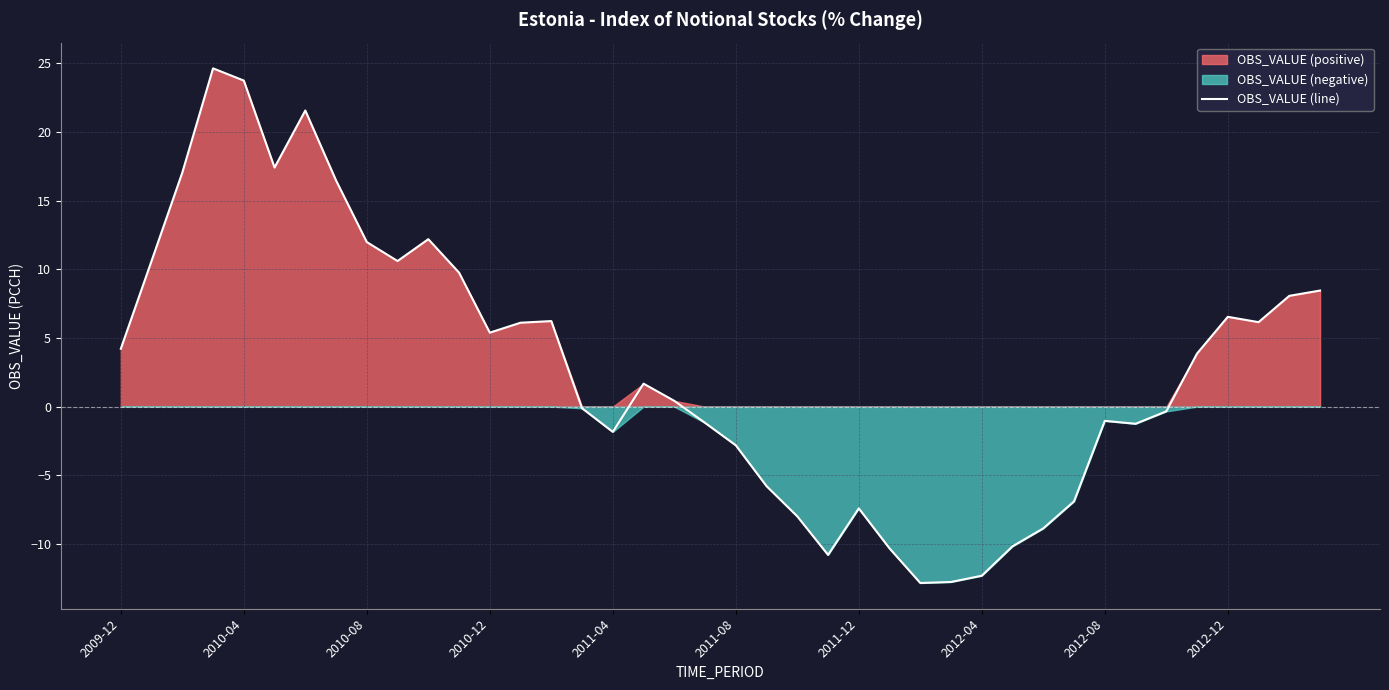

Reading left to right, extract all data points from this chart.

4.2	10.6	17.0	24.6	23.7	17.4	21.6	16.5	12.0	10.6	12.2	9.8	5.4	6.1	6.2	-0.1	-1.8	1.7	0.4	-1.2	-2.8	-5.8	-8.0	-10.8	-7.4	-10.3	-12.8	-12.8	-12.3	-10.2	-8.9	-6.9	-1.0	-1.2	-0.3	3.9	6.5	6.1	8.1	8.4